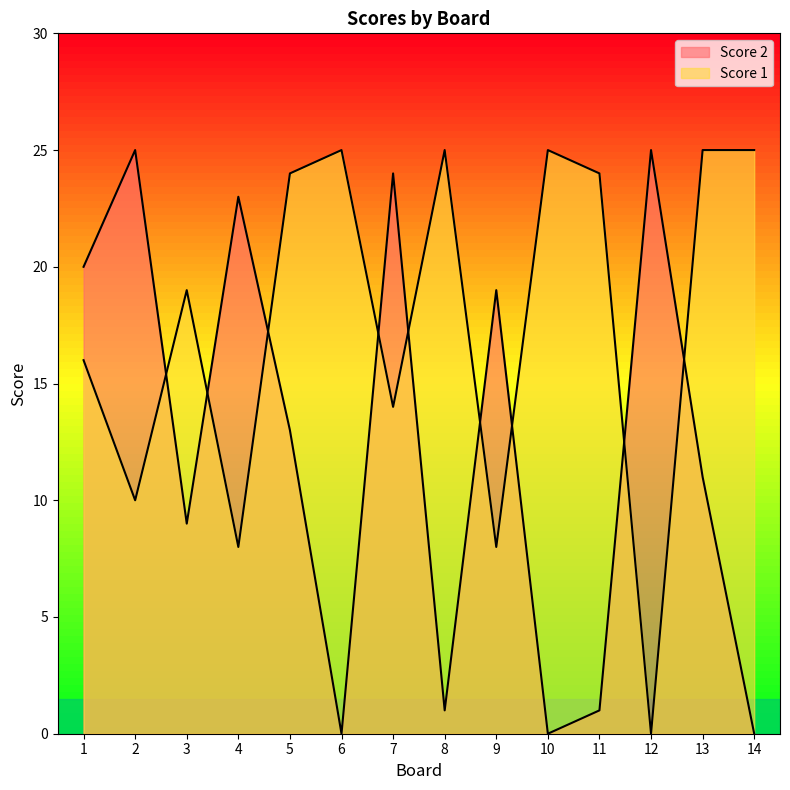

The value of Score 1 at 13 is 25. True or false?

True